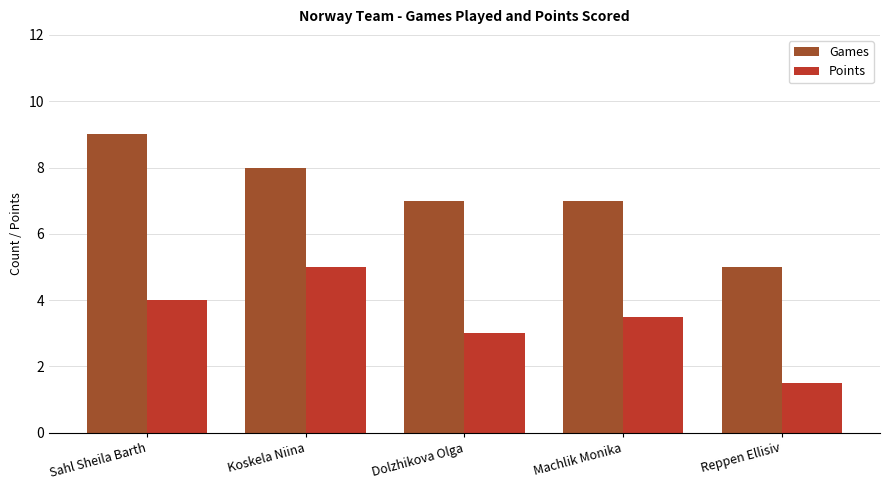

Which series has the widest spread of values?

Games